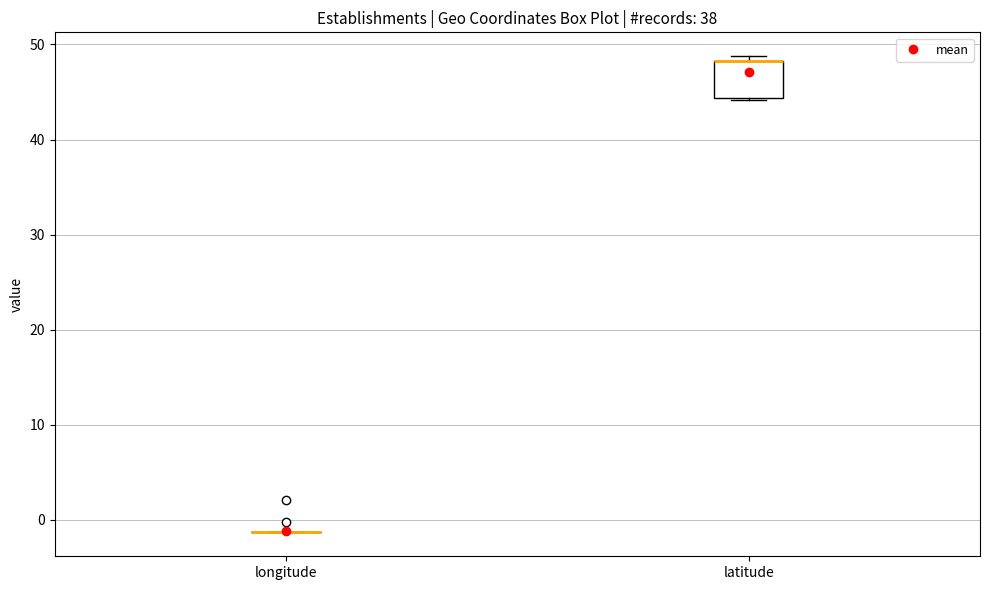

Where is the lower edge of the box for latitude on the y-axis? The values are not printed on the chart, so give them approximately, as read against the axis.

44